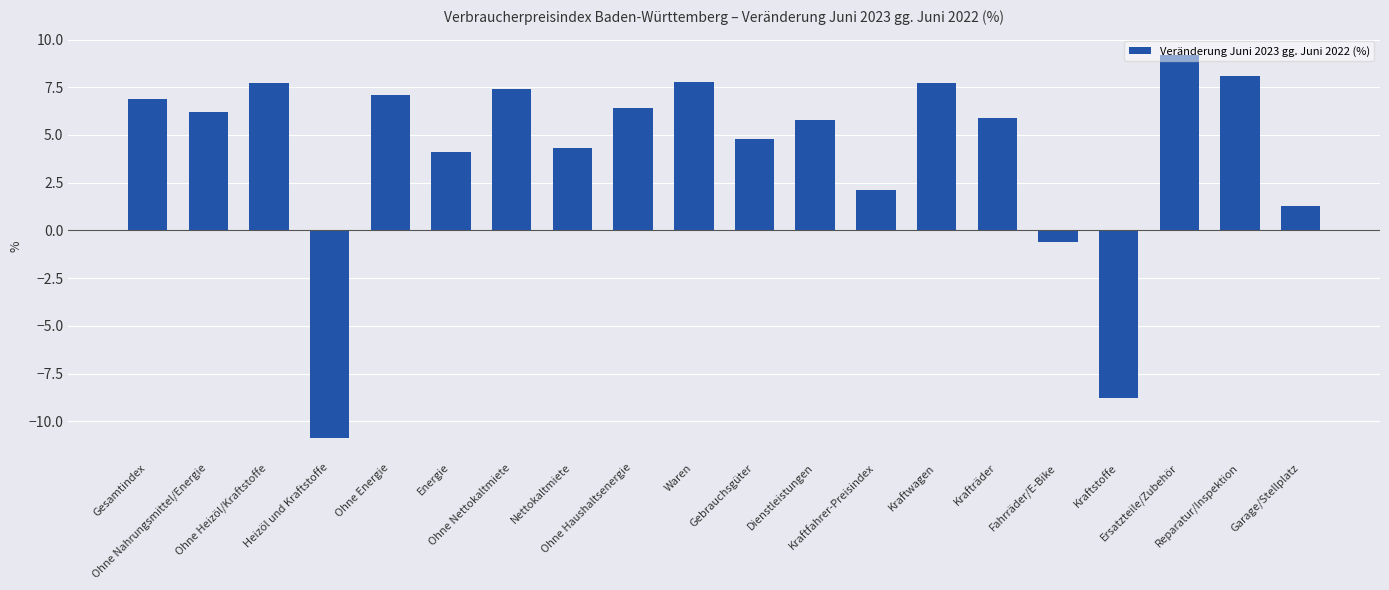

How many values are below 6?

10